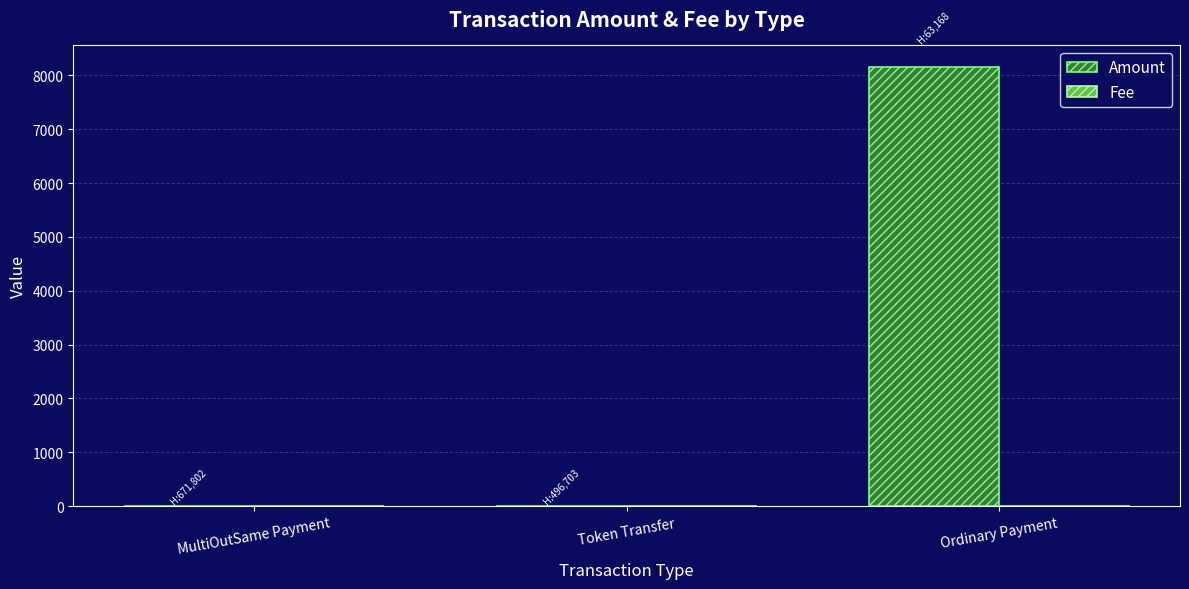

Are the bars grouped side by side (vs. stacked)?

Yes